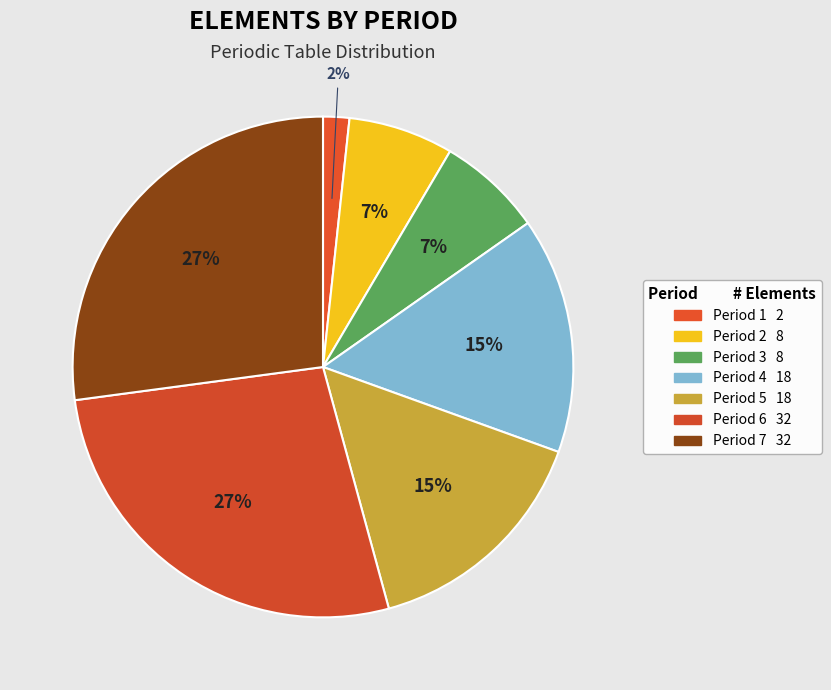

Is the sum of Period 2 and Period 6 greater than half?

No